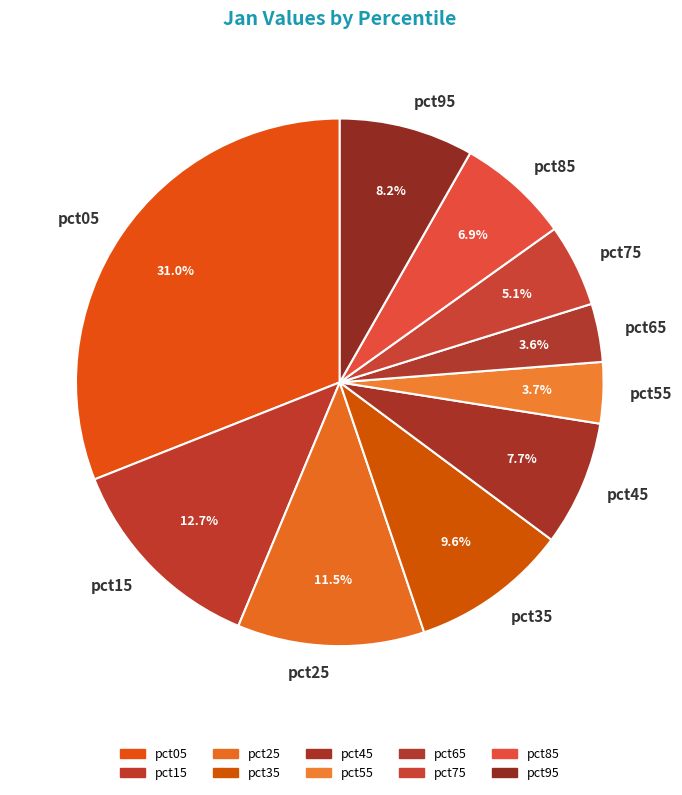

Which has a higher value, pct25 or pct75?

pct25